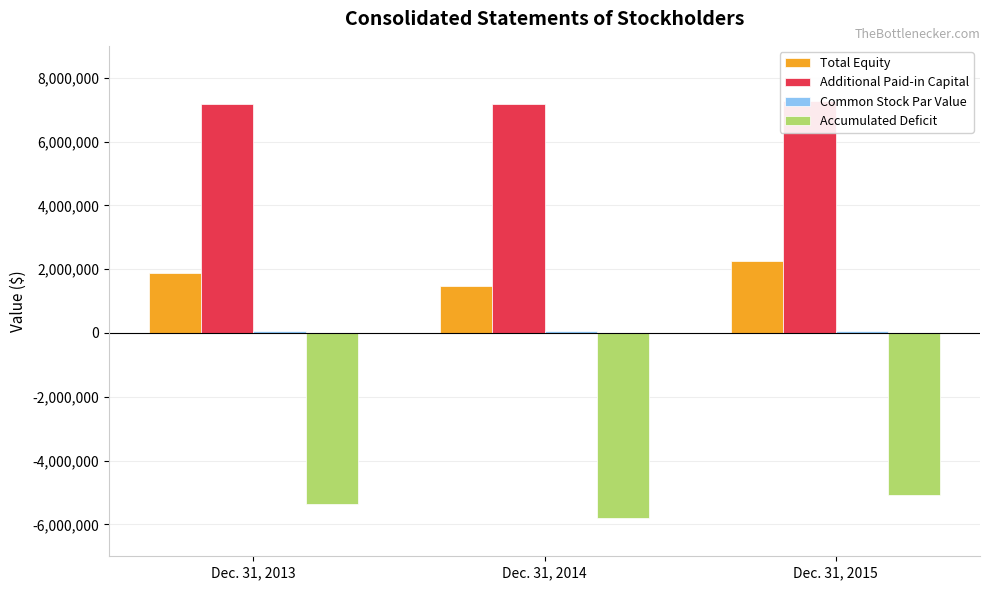

True or false: Common Stock Par Value has a value of 65777 at Dec. 31, 2013.

True